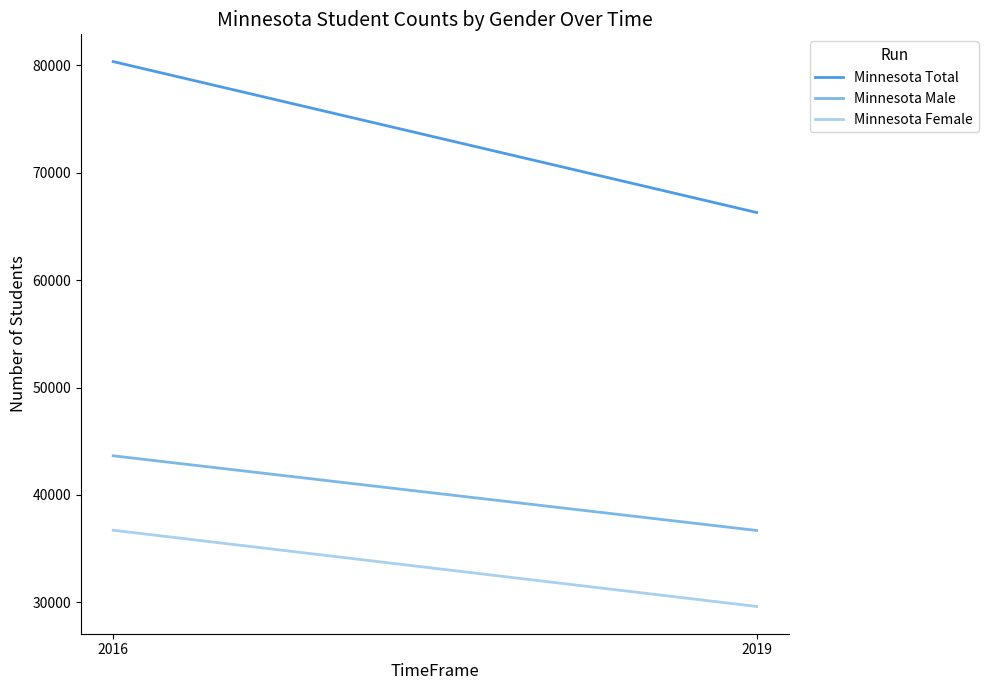

What is the value of the Minnesota Female point at the 1st from the left?

36713